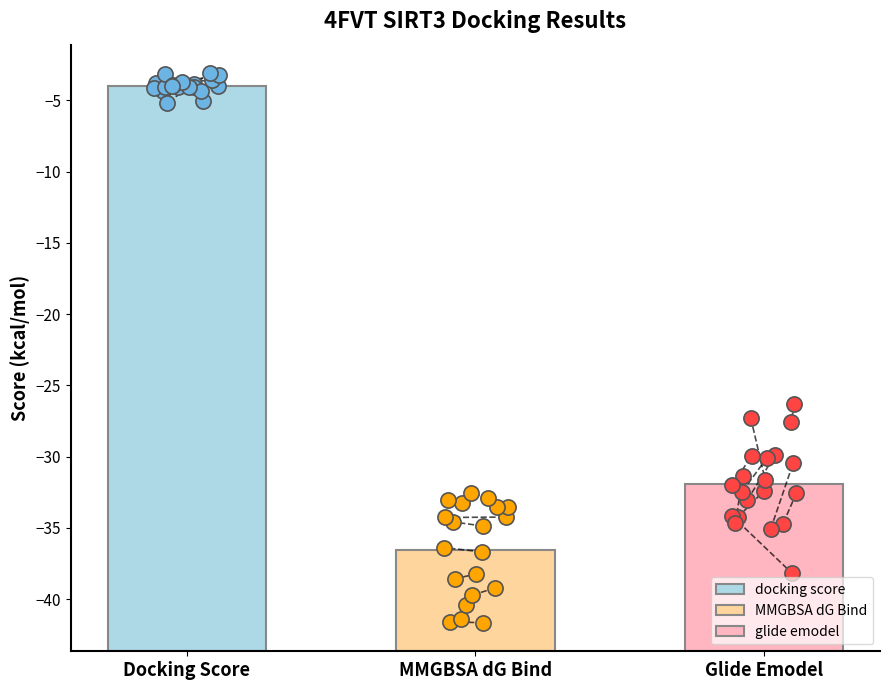

Which series contains the highest Y value?

docking score